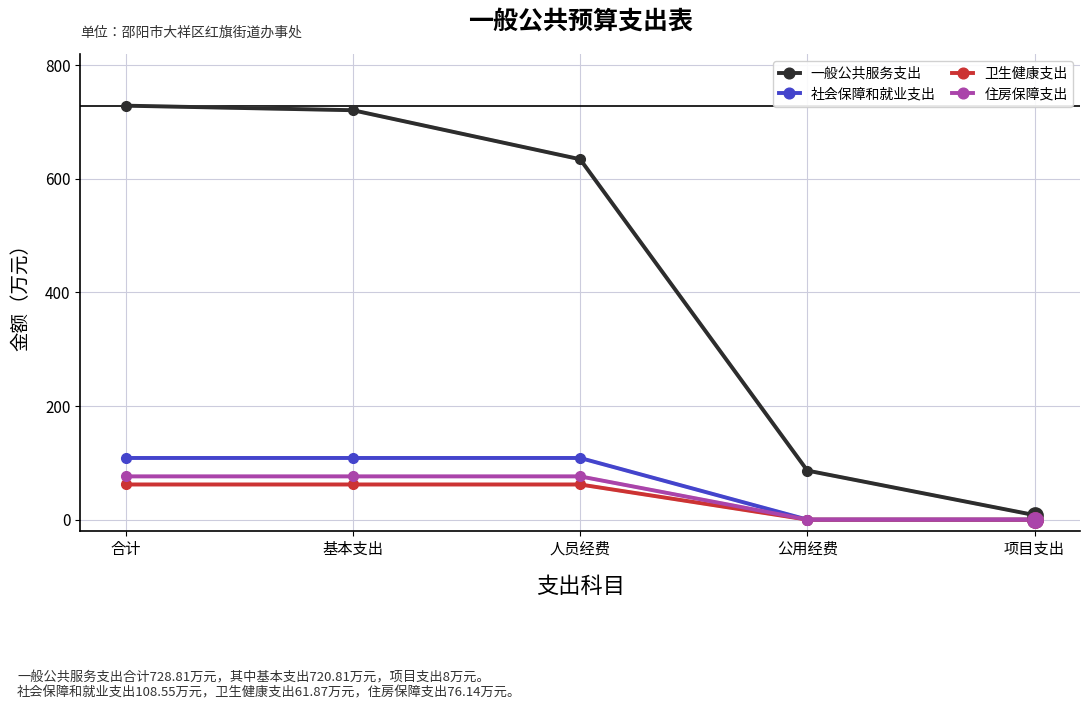

What is the spread (max minus min) of values at 公用经费?

86.3